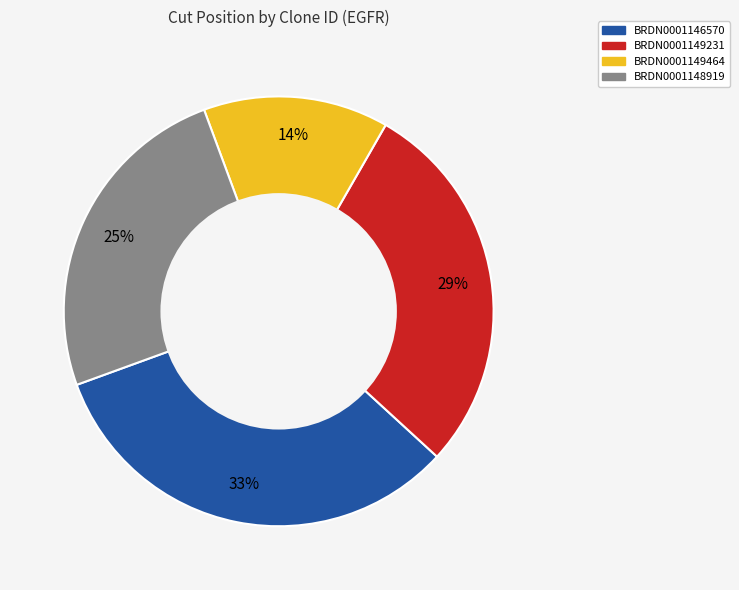

To the nearest percent, what is the combined percentage of BRDN0001146570 and BRDN0001149464?

47%